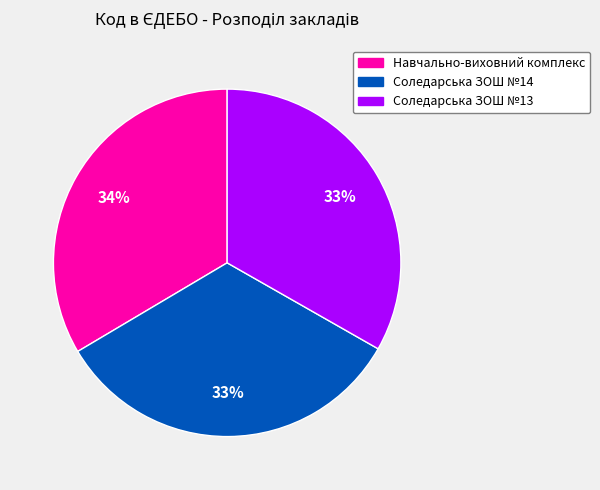

To the nearest percent, what is the average slice percentage?

33%